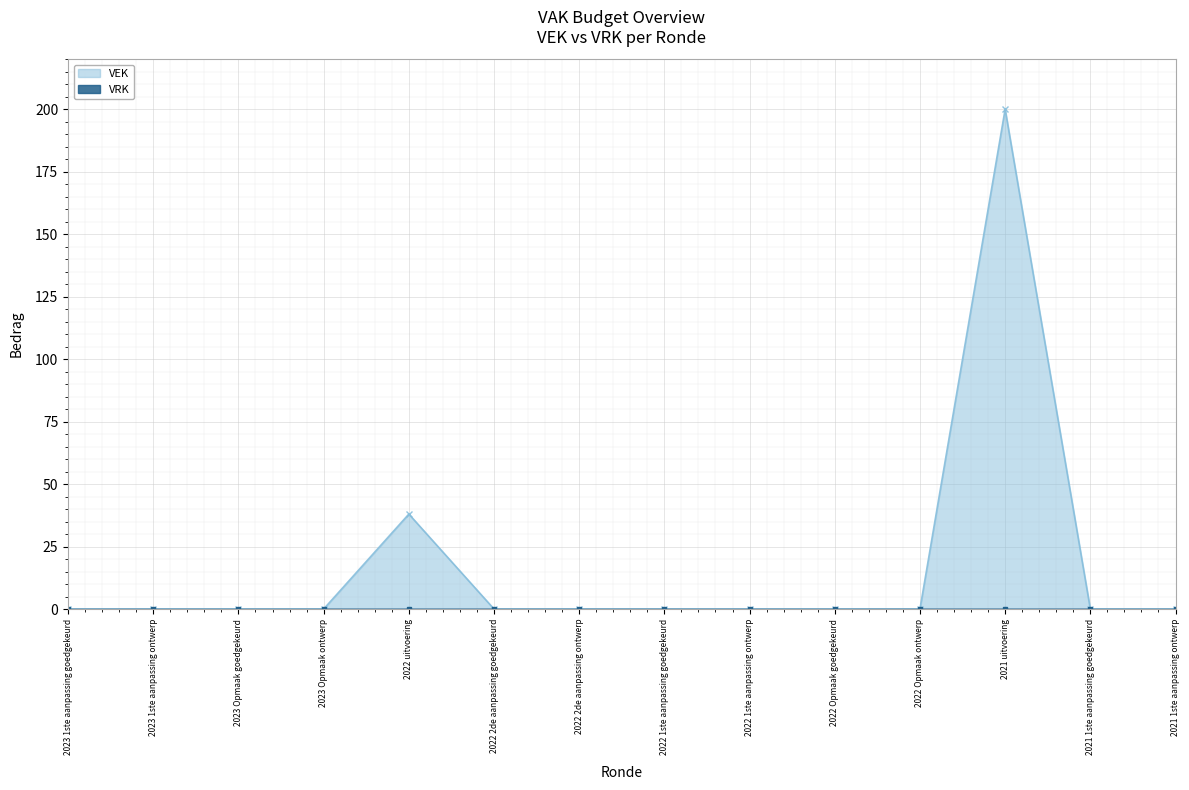

True or false: there are more than 0 points higher than both neighbors.

True